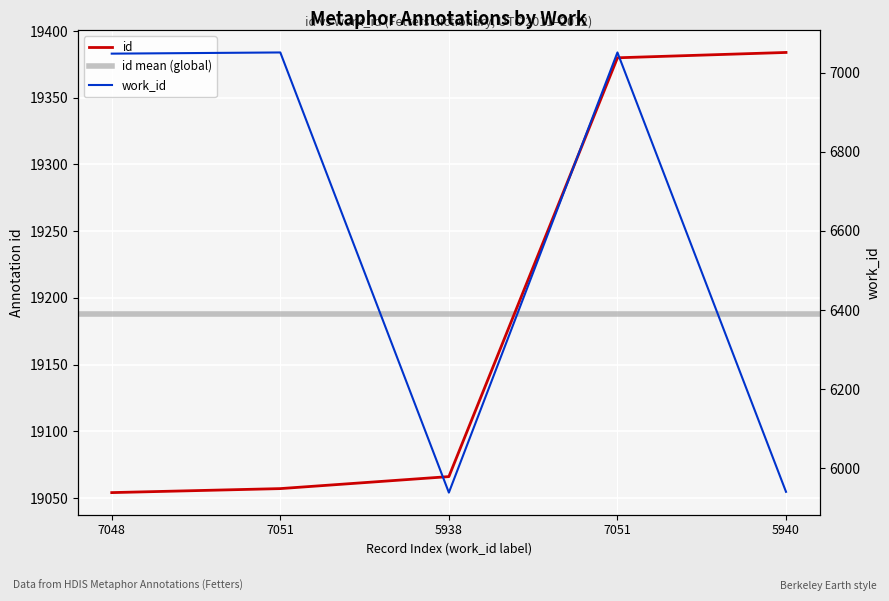

True or false: id has more than 2 points higher than both neighbors.

False